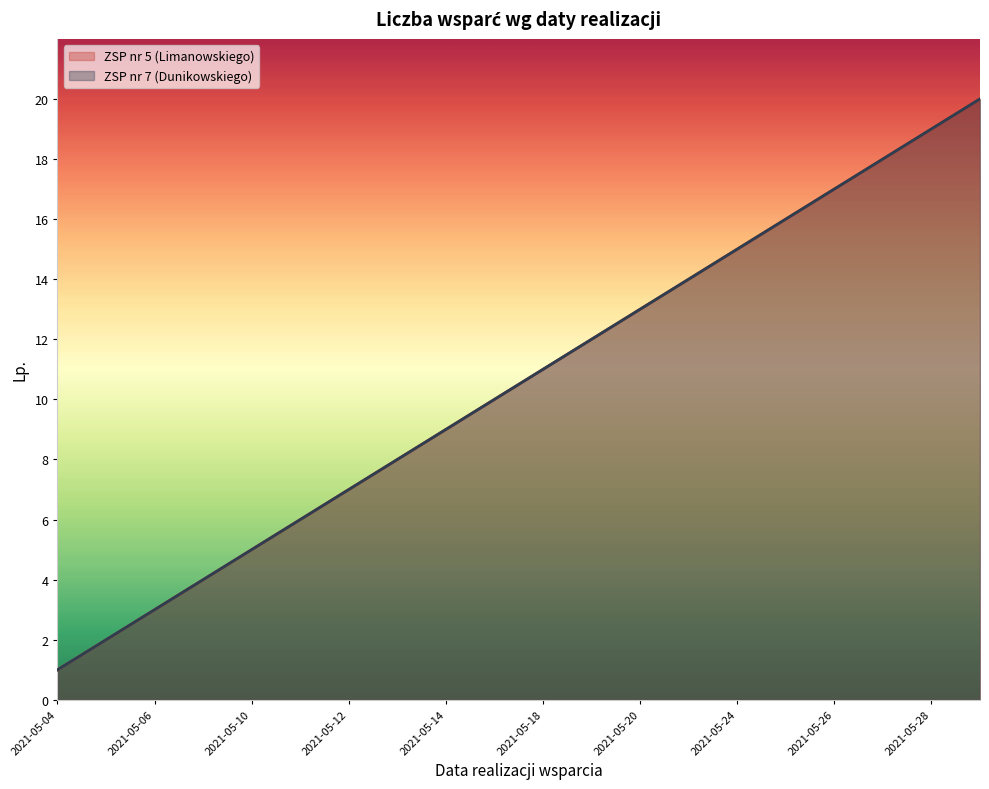

Is it true that ZSP nr 7 (Dunikowskiego) equals 11 at 2021-05-12?

False